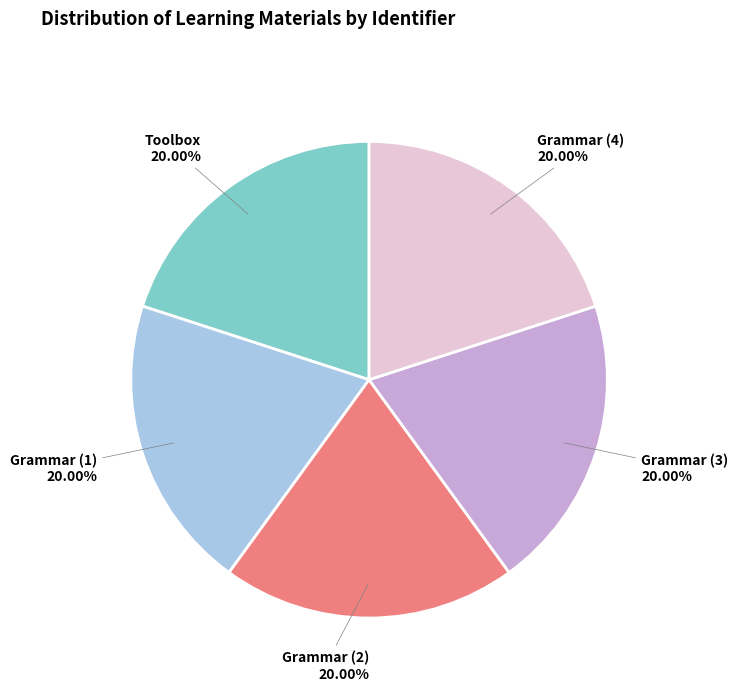

Is there a majority slice in this chart?

No